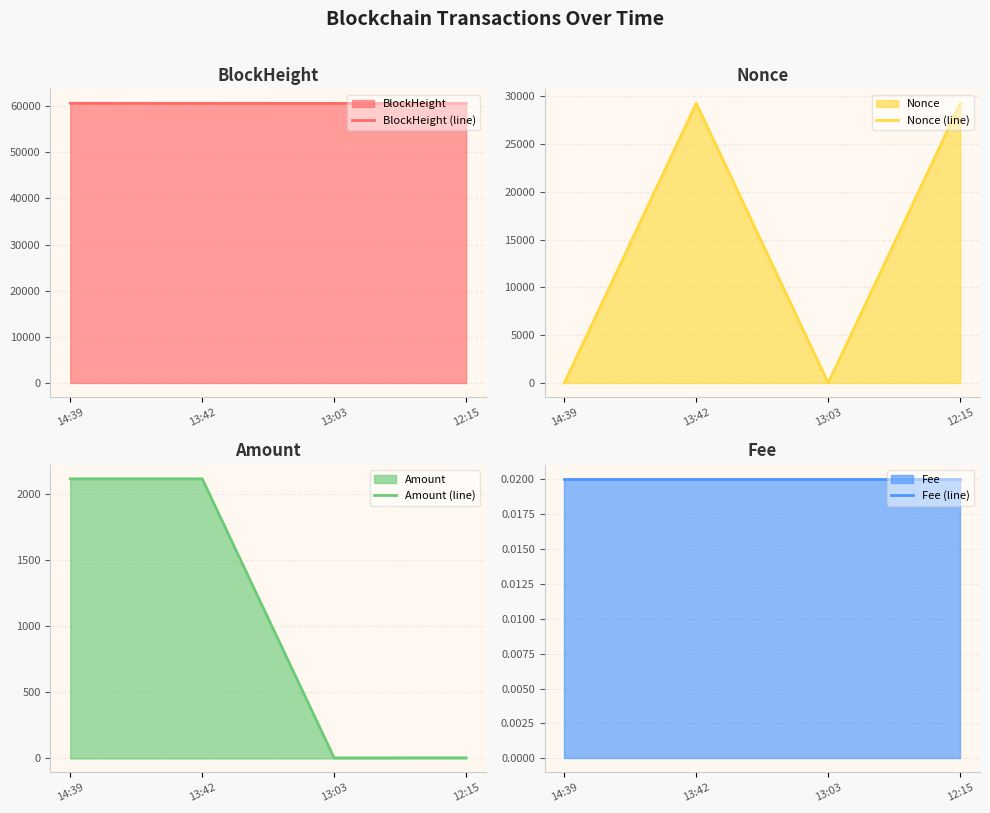

Does the chart display data point markers on the line(s)?

No